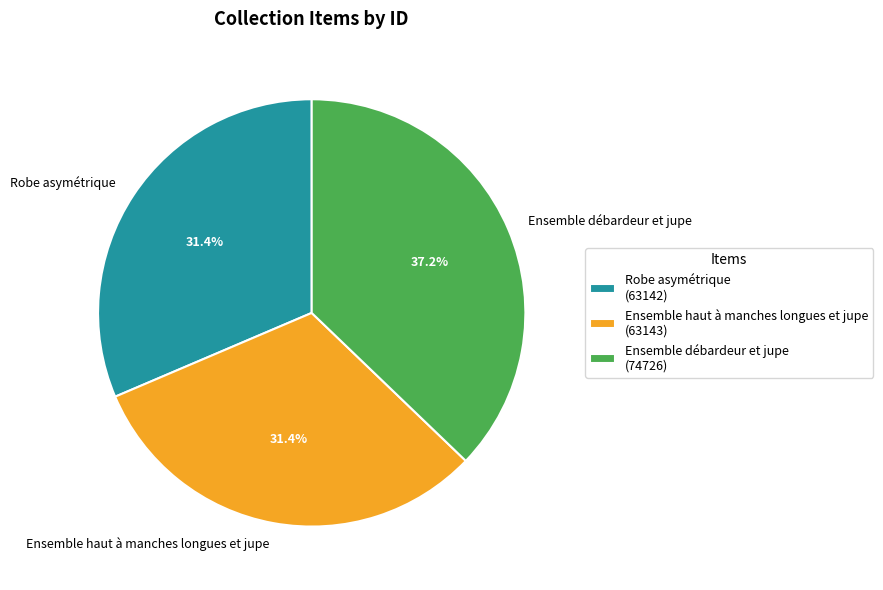

Is there a majority slice in this chart?

No